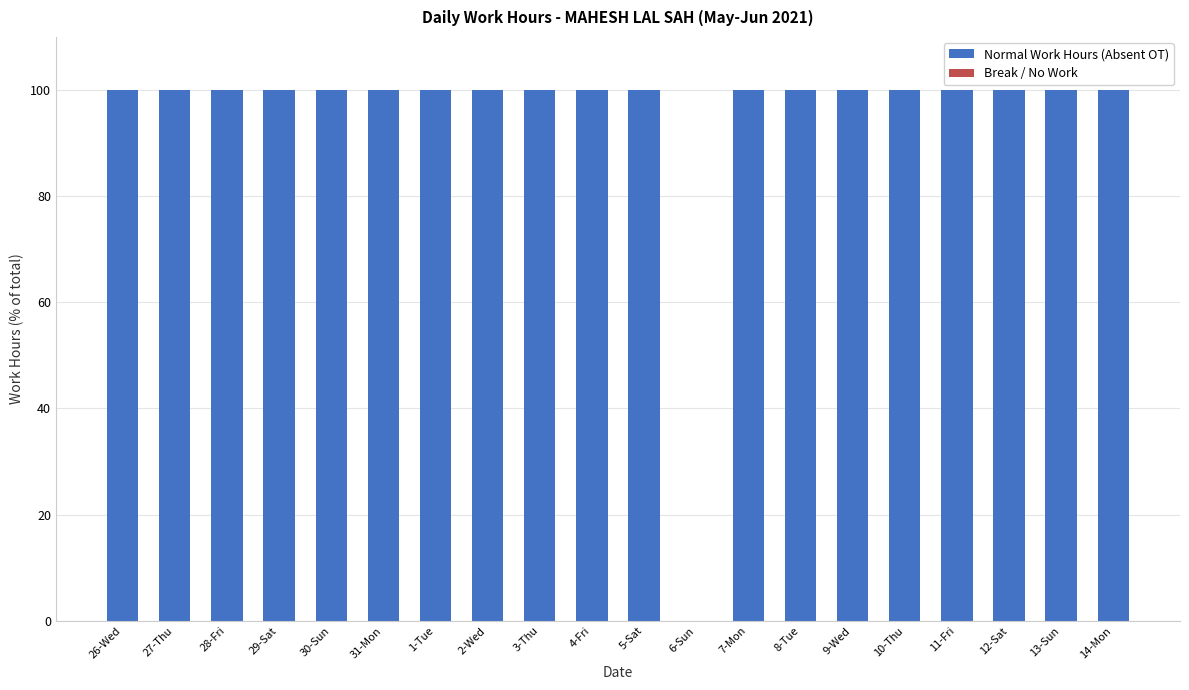

Which has a higher value, 5-Sat or 6-Sun?

5-Sat